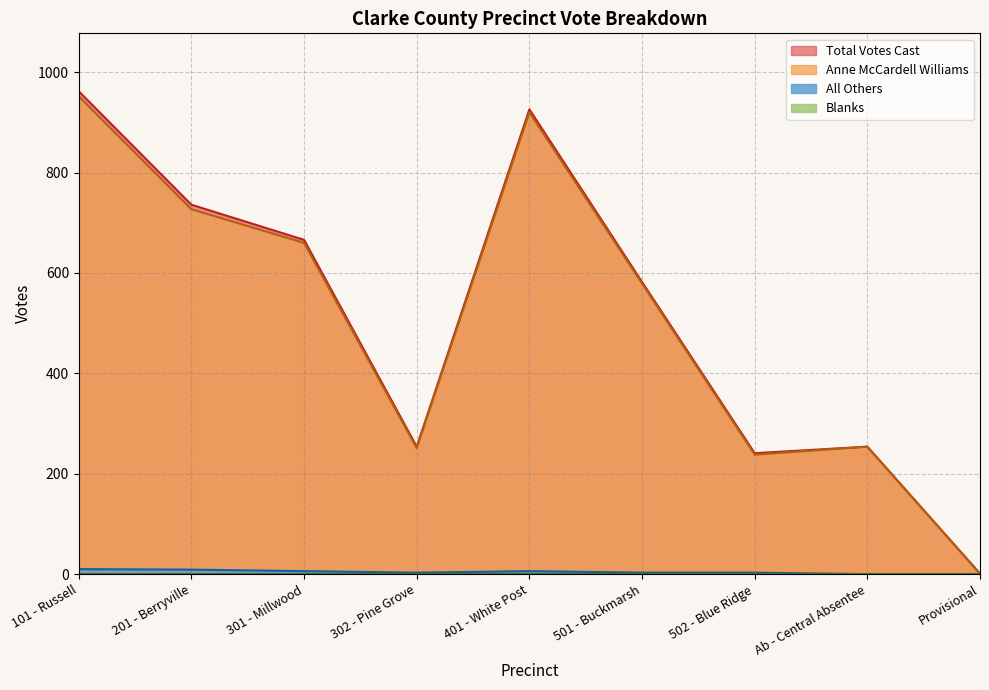

At which label is All Others closest to 5?

301 - Millwood